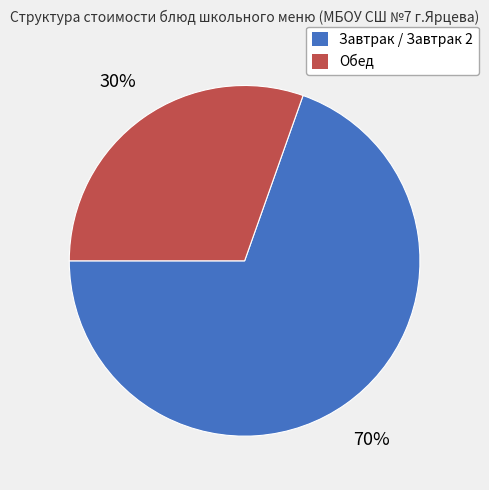

To the nearest percent, what is the average slice percentage?

50%